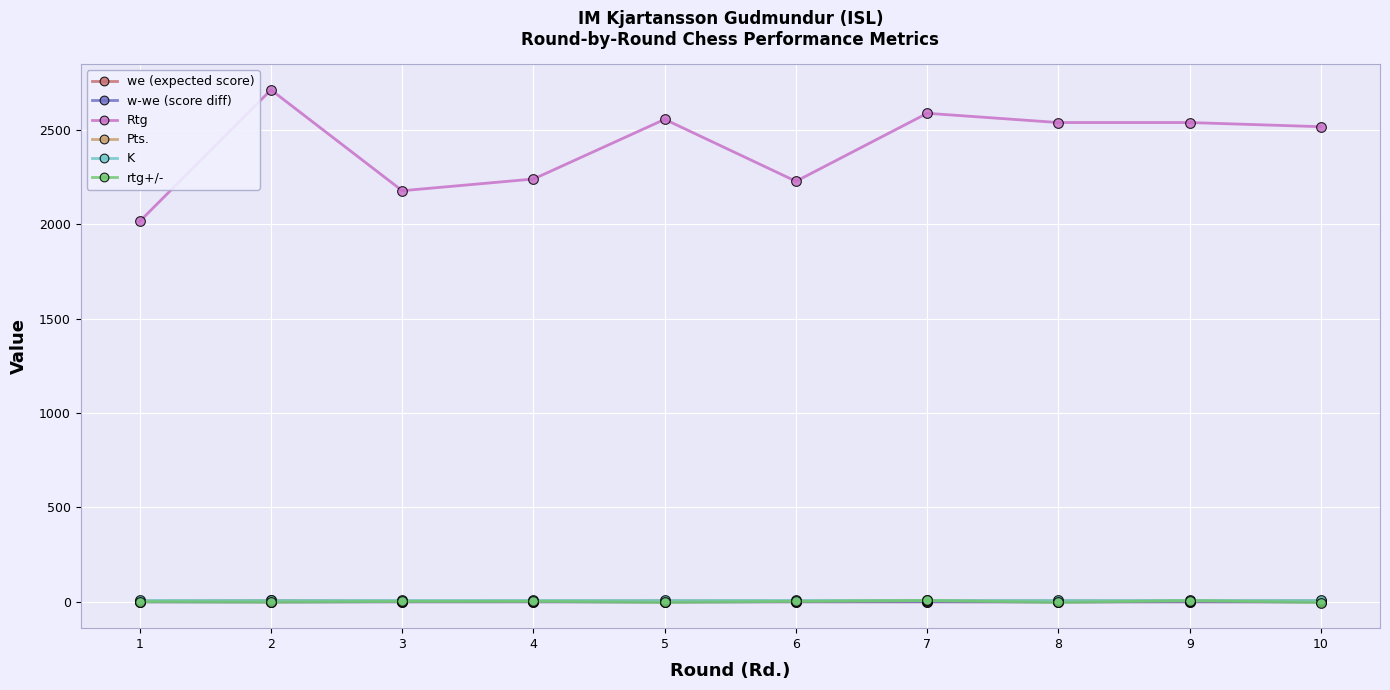

What is the value of the rtg+/- point at the 5th from the left?

-3.0